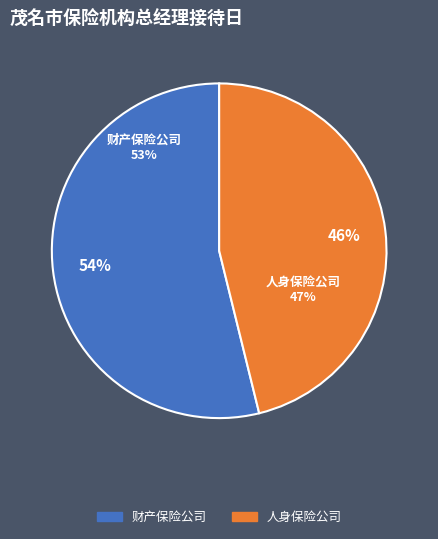

What is the ratio of the value at 财产保险公司 to the value at 人身保险公司?

1.2